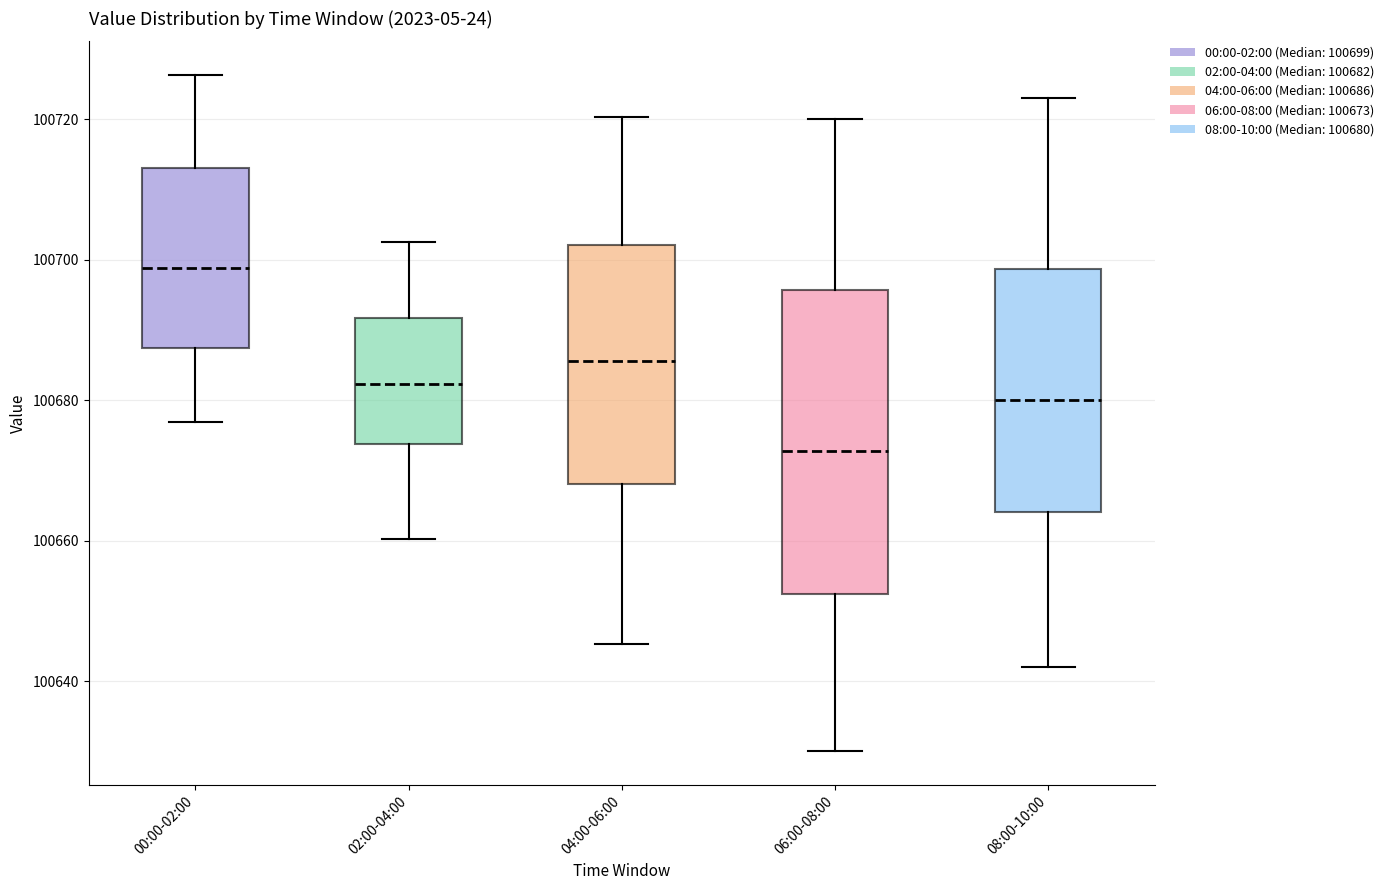

Reading left to right, read every box against the y-axis: the position of its median line, the range the box covers, and the ends of its whiskers. The values are not printed on the chart, so give them approximately, as read against the axis.

00:00-02:00: median 100698, box 100688 to 100714, whiskers 100676 to 100726
02:00-04:00: median 100682, box 100674 to 100692, whiskers 100660 to 100702
04:00-06:00: median 100686, box 100668 to 100702, whiskers 100646 to 100720
06:00-08:00: median 100672, box 100652 to 100696, whiskers 100630 to 100720
08:00-10:00: median 100680, box 100664 to 100698, whiskers 100642 to 100724